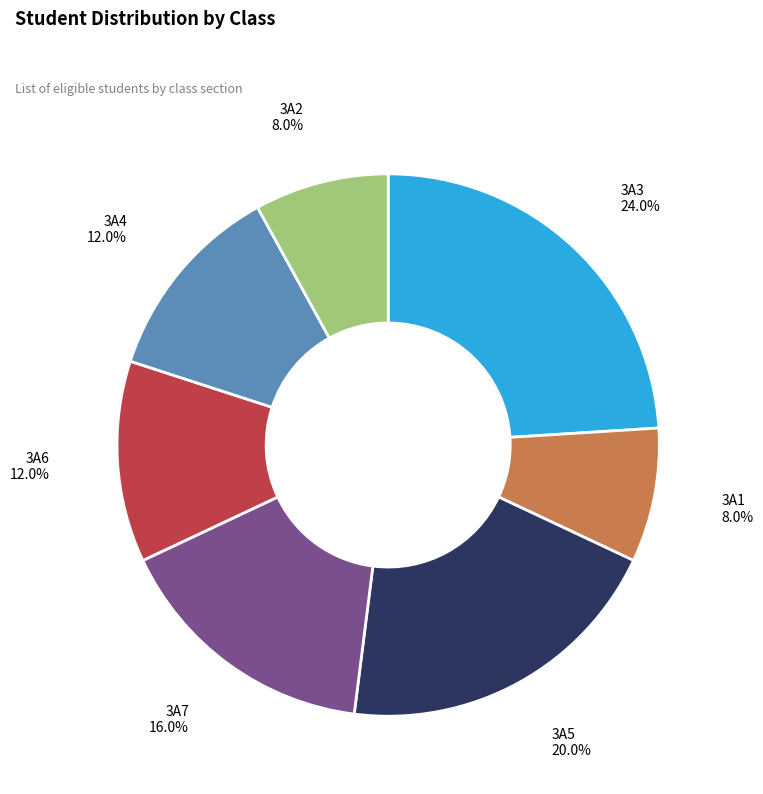

What is the largest slice in the pie chart?

3A3